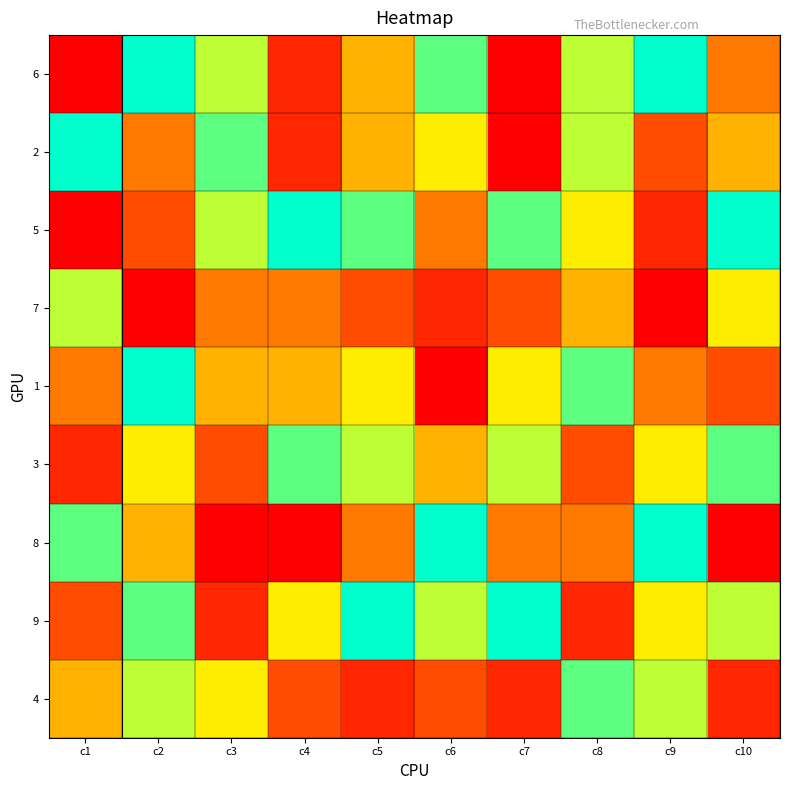

Which has a higher value, c5 or c10?

c5